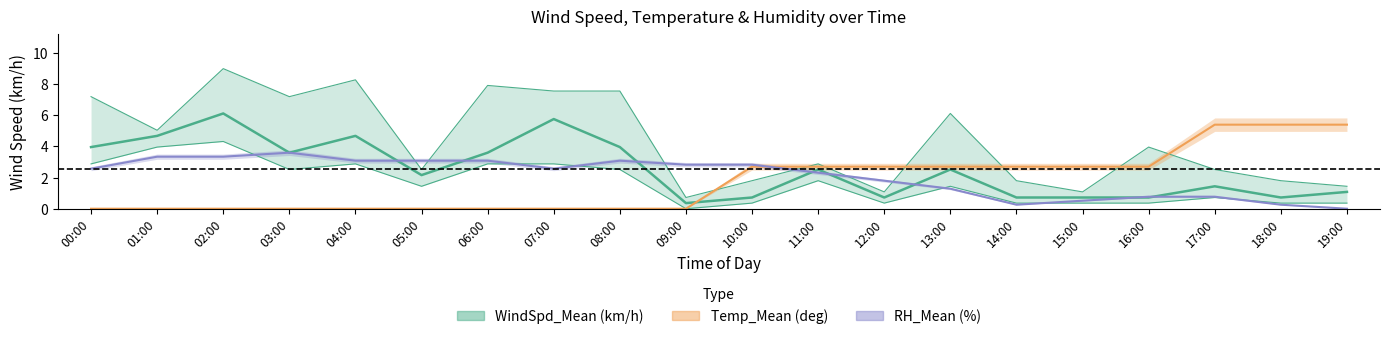

How many times do RH_Mean (%) and WindSpd_Min (km/h) cross each other?

6